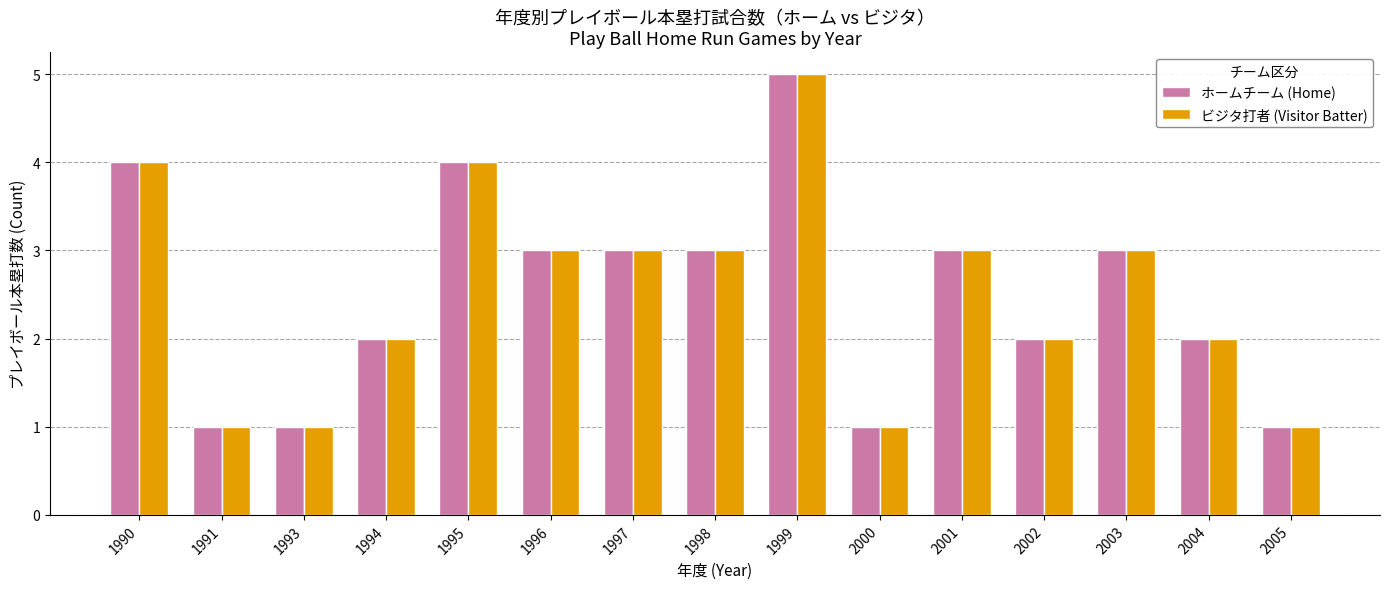

Is it true that ビジタ打者 (Visitor Batter) equals 5 at 2001?

False